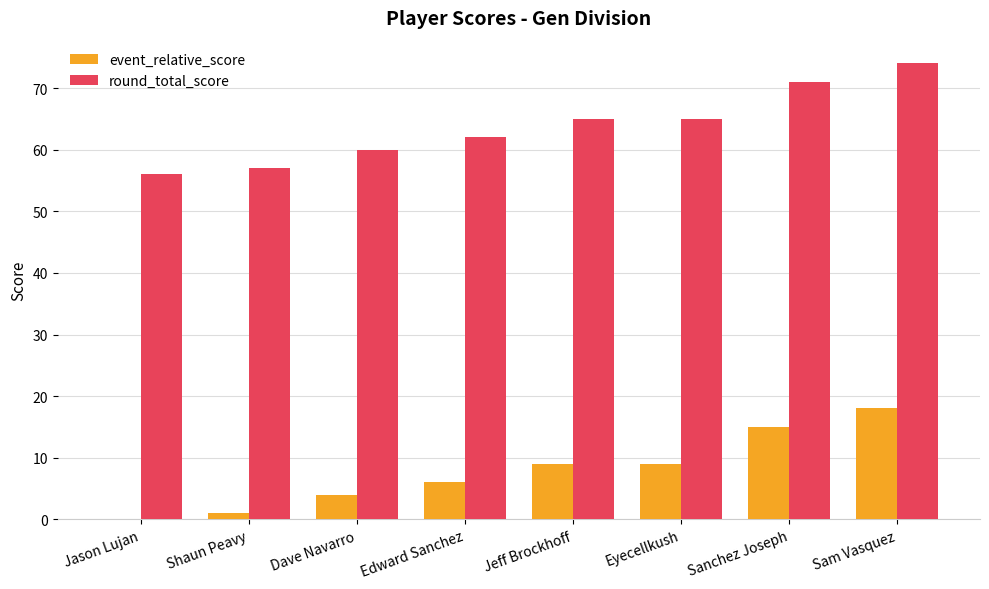

What is the highest value of the round_total_score series?

74